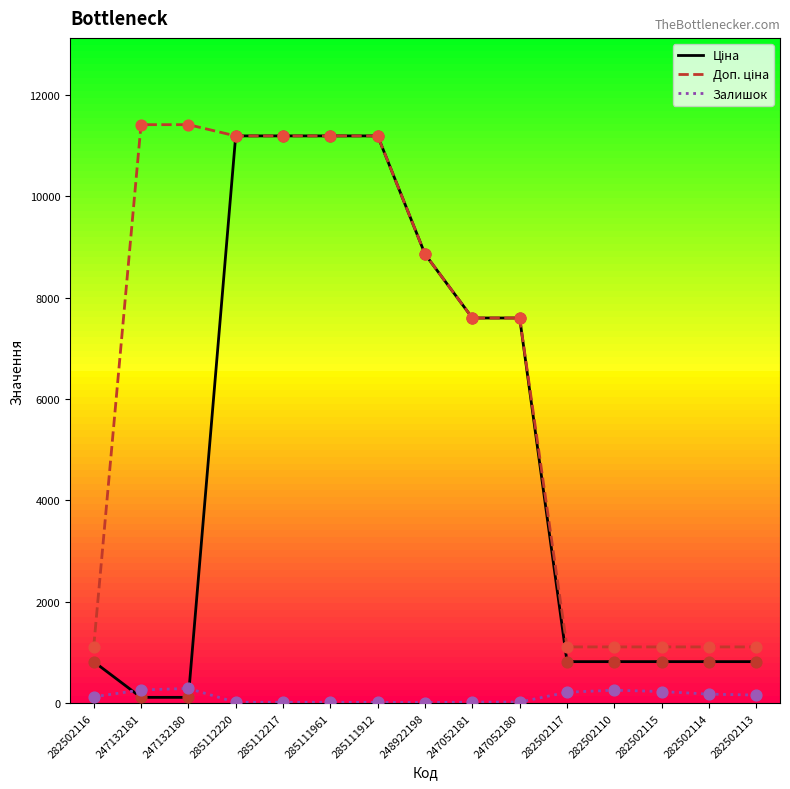

Which series contains the highest Y value?

Доп. ціна